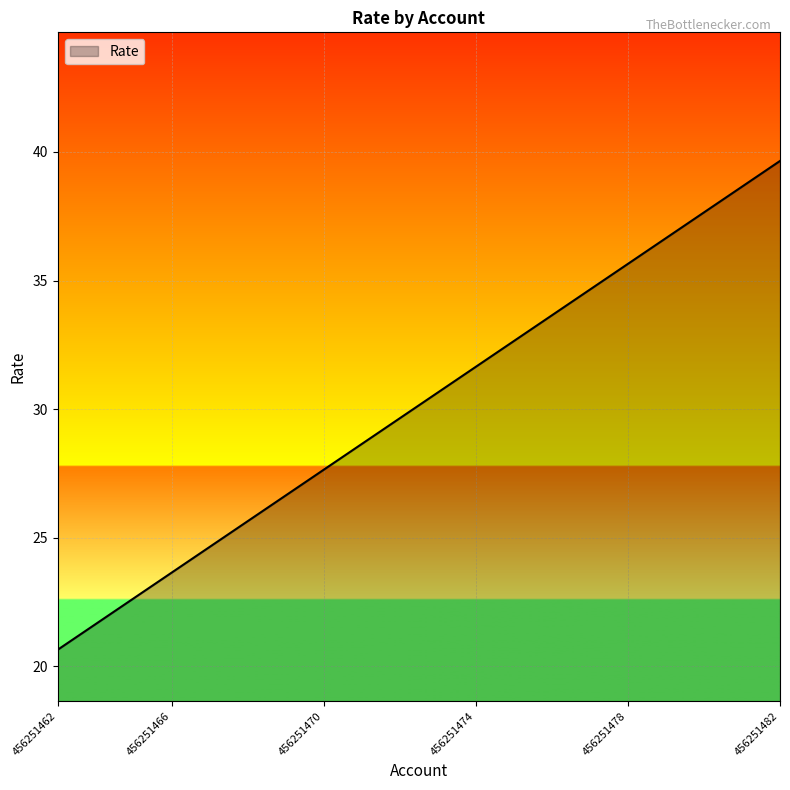

What is the difference between the maximum and minimum values?

19.0